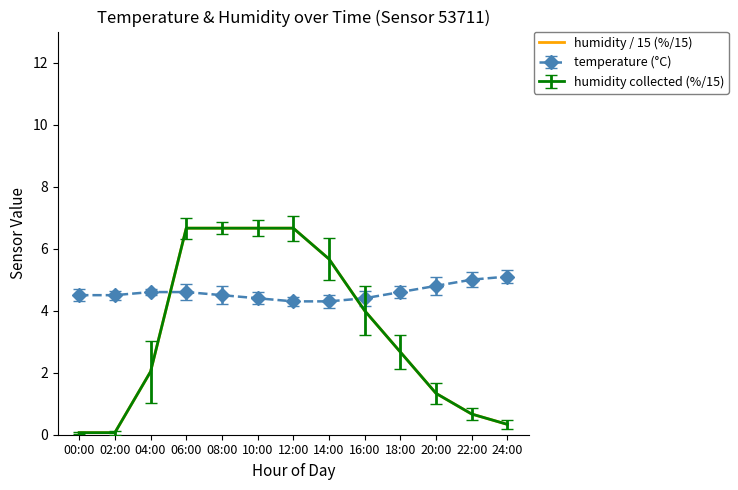

Count the number of categories in the chart.

13